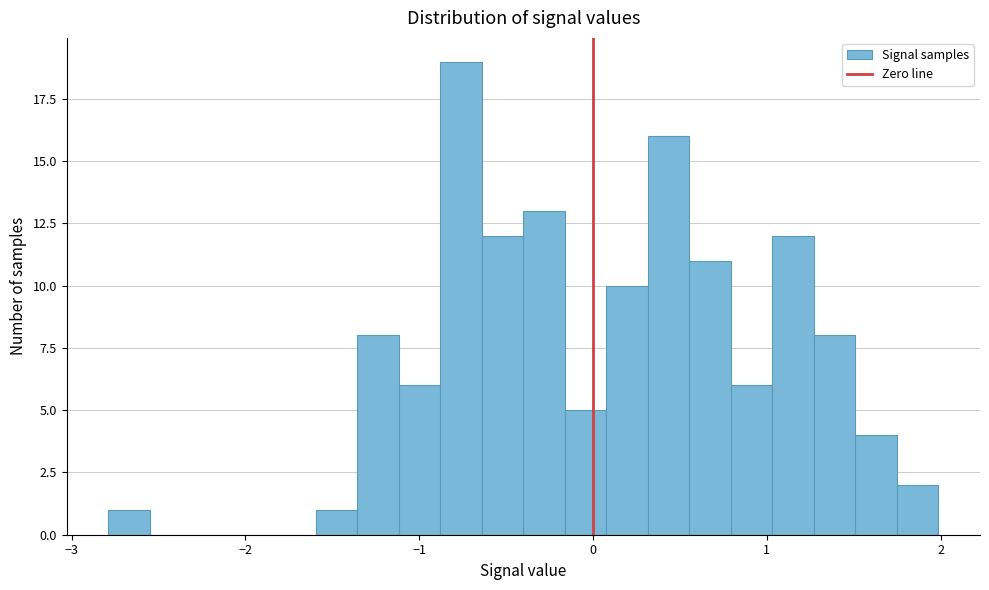

Around what value on the x-axis is the tallest bar? Give the approximate position of its centre, as read against the axis.

-0.8